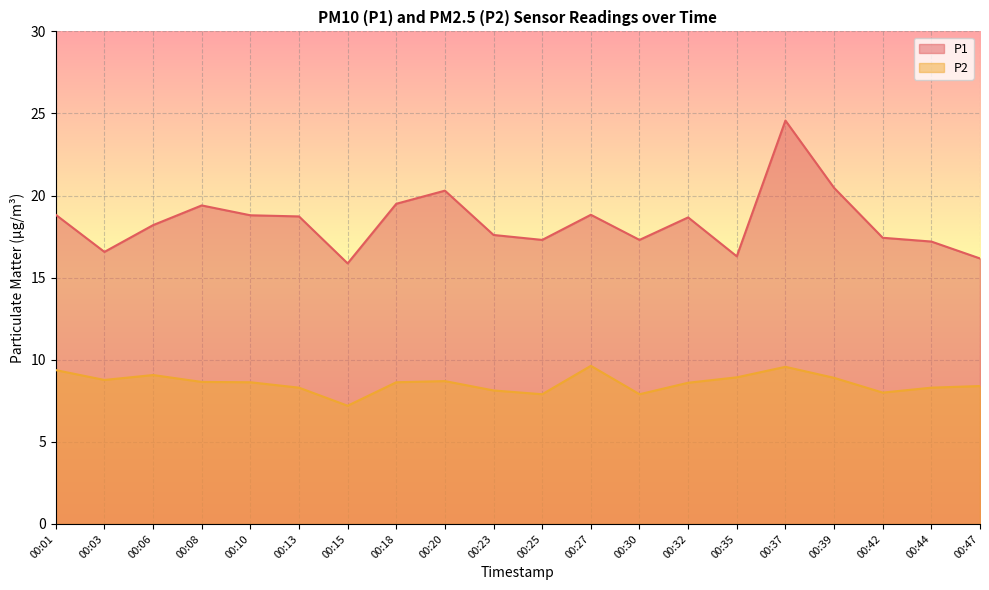

Does the chart display data point markers on the line(s)?

No